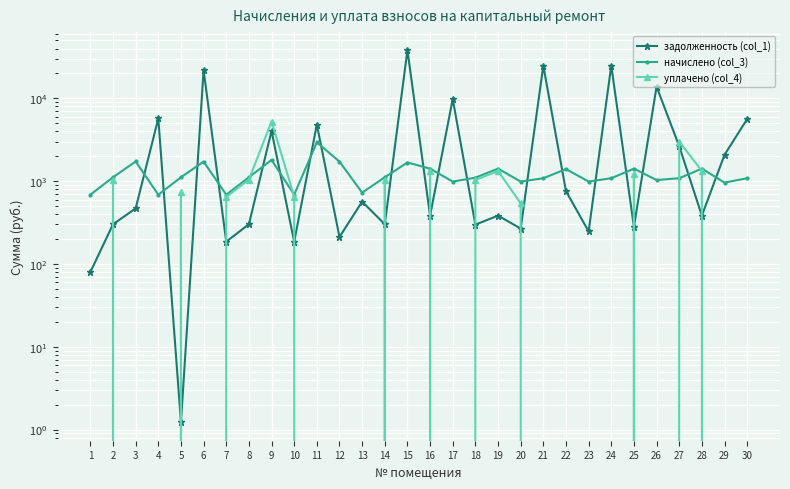

Reading left to right, transcribe all the data shown in this chart.

задолженность (col_1): 1=79.8	2=301.6	3=468.0	4=5712.8	5=1.2	6=21831.0	7=185.9	8=301.6	9=4042.1	10=185.9	11=4825.3	12=211.8	13=566.2	14=301.6	15=38154.6	16=383.5	17=9816.9	18=298.4	19=383.5	20=267.8	21=24809.3	22=757.9	23=247.2	24=24809.3	25=281.4	26=13839.7	27=2644.2	28=383.5	29=2080.0	30=5623.8
начислено (col_3): 1=686.4	2=1113.6	3=1728.0	4=686.4	5=1113.6	6=1720.8	7=686.4	8=1113.6	9=1804.8	10=686.4	11=2946.7	12=1720.8	13=727.2	14=1113.6	15=1680.0	16=1416.0	17=988.8	18=1101.6	19=1416.0	20=988.8	21=1084.8	22=1399.2	23=988.8	24=1084.8	25=1416.0	26=1032.0	27=1084.8	28=1416.0	29=960.0	30=1084.8
уплачено (col_4): 1=0.0	2=1044.0	3=0.0	4=0.0	5=743.6	6=0.0	7=643.5	8=1044.0	9=5245.3	10=650.2	11=0.0	12=0.0	13=0.0	14=1044.2	15=0.0	16=1327.5	17=0.0	18=1032.8	19=1327.5	20=539.8	21=0.0	22=0.0	23=0.0	24=0.0	25=1228.5	26=0.0	27=3005.8	28=1327.5	29=0.0	30=0.0